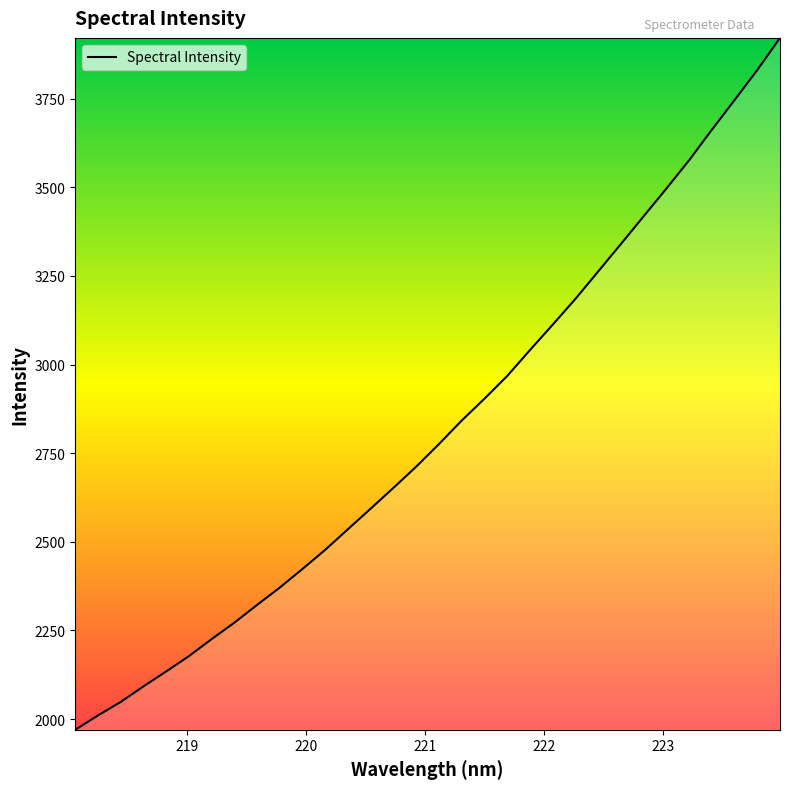

What is the maximum value shown in the chart?

3921.4